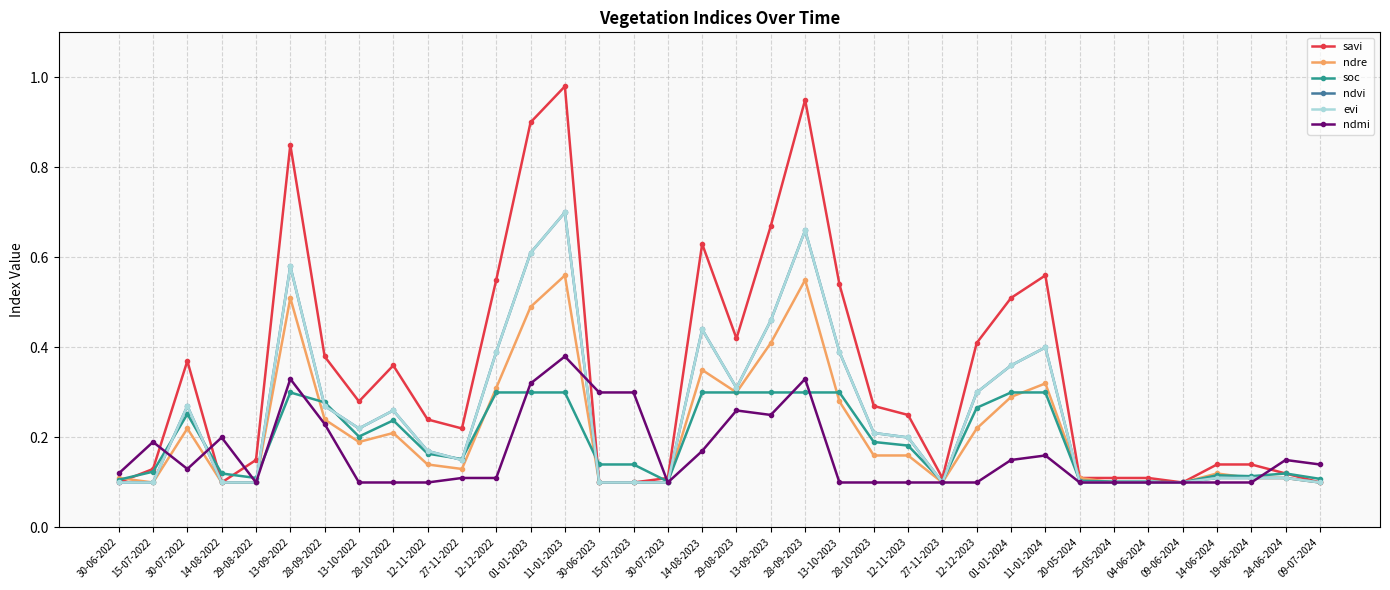

Reading left to right, list all the values displayed in this chart.

savi: 30-06-2022=0.1	15-07-2022=0.1	30-07-2022=0.4	14-08-2022=0.1	29-08-2022=0.1	13-09-2022=0.8	28-09-2022=0.4	13-10-2022=0.3	28-10-2022=0.4	12-11-2022=0.2	27-11-2022=0.2	12-12-2022=0.6	01-01-2023=0.9	11-01-2023=1.0	30-06-2023=0.1	15-07-2023=0.1	30-07-2023=0.1	14-08-2023=0.6	29-08-2023=0.4	13-09-2023=0.7	28-09-2023=0.9	13-10-2023=0.5	28-10-2023=0.3	12-11-2023=0.2	27-11-2023=0.1	12-12-2023=0.4	01-01-2024=0.5	11-01-2024=0.6	20-05-2024=0.1	25-05-2024=0.1	04-06-2024=0.1	09-06-2024=0.1	14-06-2024=0.1	19-06-2024=0.1	24-06-2024=0.1	09-07-2024=0.1
ndre: 30-06-2022=0.1	15-07-2022=0.1	30-07-2022=0.2	14-08-2022=0.1	29-08-2022=0.1	13-09-2022=0.5	28-09-2022=0.2	13-10-2022=0.2	28-10-2022=0.2	12-11-2022=0.1	27-11-2022=0.1	12-12-2022=0.3	01-01-2023=0.5	11-01-2023=0.6	30-06-2023=0.1	15-07-2023=0.1	30-07-2023=0.1	14-08-2023=0.3	29-08-2023=0.3	13-09-2023=0.4	28-09-2023=0.6	13-10-2023=0.3	28-10-2023=0.2	12-11-2023=0.2	27-11-2023=0.1	12-12-2023=0.2	01-01-2024=0.3	11-01-2024=0.3	20-05-2024=0.1	25-05-2024=0.1	04-06-2024=0.1	09-06-2024=0.1	14-06-2024=0.1	19-06-2024=0.1	24-06-2024=0.1	09-07-2024=0.1
soc: 30-06-2022=0.1	15-07-2022=0.1	30-07-2022=0.3	14-08-2022=0.1	29-08-2022=0.1	13-09-2022=0.3	28-09-2022=0.3	13-10-2022=0.2	28-10-2022=0.2	12-11-2022=0.2	27-11-2022=0.2	12-12-2022=0.3	01-01-2023=0.3	11-01-2023=0.3	30-06-2023=0.1	15-07-2023=0.1	30-07-2023=0.1	14-08-2023=0.3	29-08-2023=0.3	13-09-2023=0.3	28-09-2023=0.3	13-10-2023=0.3	28-10-2023=0.2	12-11-2023=0.2	27-11-2023=0.1	12-12-2023=0.3	01-01-2024=0.3	11-01-2024=0.3	20-05-2024=0.1	25-05-2024=0.1	04-06-2024=0.1	09-06-2024=0.1	14-06-2024=0.1	19-06-2024=0.1	24-06-2024=0.1	09-07-2024=0.1
ndvi: 30-06-2022=0.1	15-07-2022=0.1	30-07-2022=0.3	14-08-2022=0.1	29-08-2022=0.1	13-09-2022=0.6	28-09-2022=0.3	13-10-2022=0.2	28-10-2022=0.3	12-11-2022=0.2	27-11-2022=0.1	12-12-2022=0.4	01-01-2023=0.6	11-01-2023=0.7	30-06-2023=0.1	15-07-2023=0.1	30-07-2023=0.1	14-08-2023=0.4	29-08-2023=0.3	13-09-2023=0.5	28-09-2023=0.7	13-10-2023=0.4	28-10-2023=0.2	12-11-2023=0.2	27-11-2023=0.1	12-12-2023=0.3	01-01-2024=0.4	11-01-2024=0.4	20-05-2024=0.1	25-05-2024=0.1	04-06-2024=0.1	09-06-2024=0.1	14-06-2024=0.1	19-06-2024=0.1	24-06-2024=0.1	09-07-2024=0.1
evi: 30-06-2022=0.1	15-07-2022=0.1	30-07-2022=0.3	14-08-2022=0.1	29-08-2022=0.1	13-09-2022=0.6	28-09-2022=0.3	13-10-2022=0.2	28-10-2022=0.3	12-11-2022=0.2	27-11-2022=0.1	12-12-2022=0.4	01-01-2023=0.6	11-01-2023=0.7	30-06-2023=0.1	15-07-2023=0.1	30-07-2023=0.1	14-08-2023=0.4	29-08-2023=0.3	13-09-2023=0.5	28-09-2023=0.7	13-10-2023=0.4	28-10-2023=0.2	12-11-2023=0.2	27-11-2023=0.1	12-12-2023=0.3	01-01-2024=0.4	11-01-2024=0.4	20-05-2024=0.1	25-05-2024=0.1	04-06-2024=0.1	09-06-2024=0.1	14-06-2024=0.1	19-06-2024=0.1	24-06-2024=0.1	09-07-2024=0.1
ndmi: 30-06-2022=0.1	15-07-2022=0.2	30-07-2022=0.1	14-08-2022=0.2	29-08-2022=0.1	13-09-2022=0.3	28-09-2022=0.2	13-10-2022=0.1	28-10-2022=0.1	12-11-2022=0.1	27-11-2022=0.1	12-12-2022=0.1	01-01-2023=0.3	11-01-2023=0.4	30-06-2023=0.3	15-07-2023=0.3	30-07-2023=0.1	14-08-2023=0.2	29-08-2023=0.3	13-09-2023=0.2	28-09-2023=0.3	13-10-2023=0.1	28-10-2023=0.1	12-11-2023=0.1	27-11-2023=0.1	12-12-2023=0.1	01-01-2024=0.1	11-01-2024=0.2	20-05-2024=0.1	25-05-2024=0.1	04-06-2024=0.1	09-06-2024=0.1	14-06-2024=0.1	19-06-2024=0.1	24-06-2024=0.1	09-07-2024=0.1